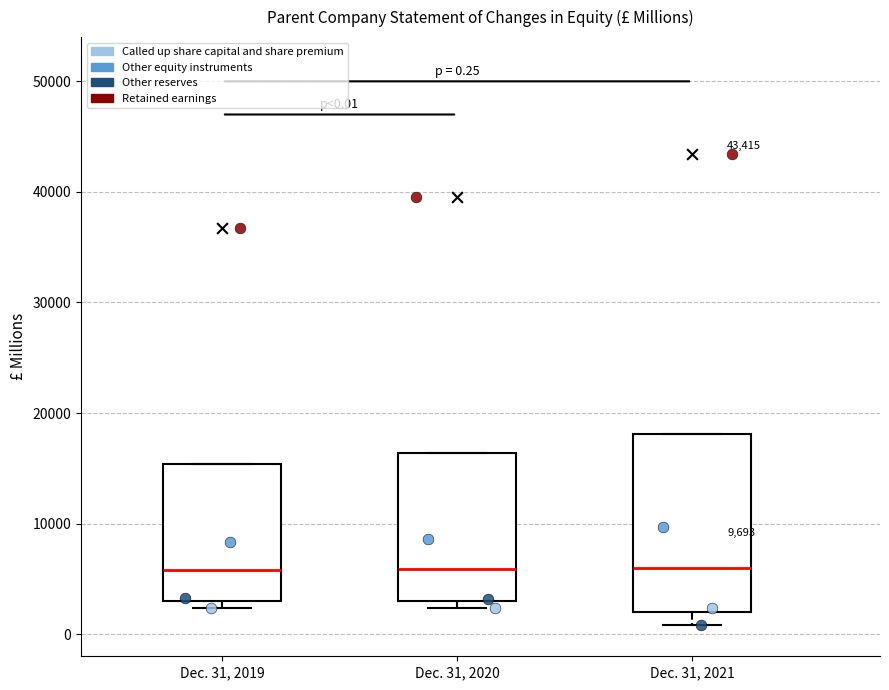

Which box is the tallest, from its lower edge to its upper edge?

Dec. 31, 2021